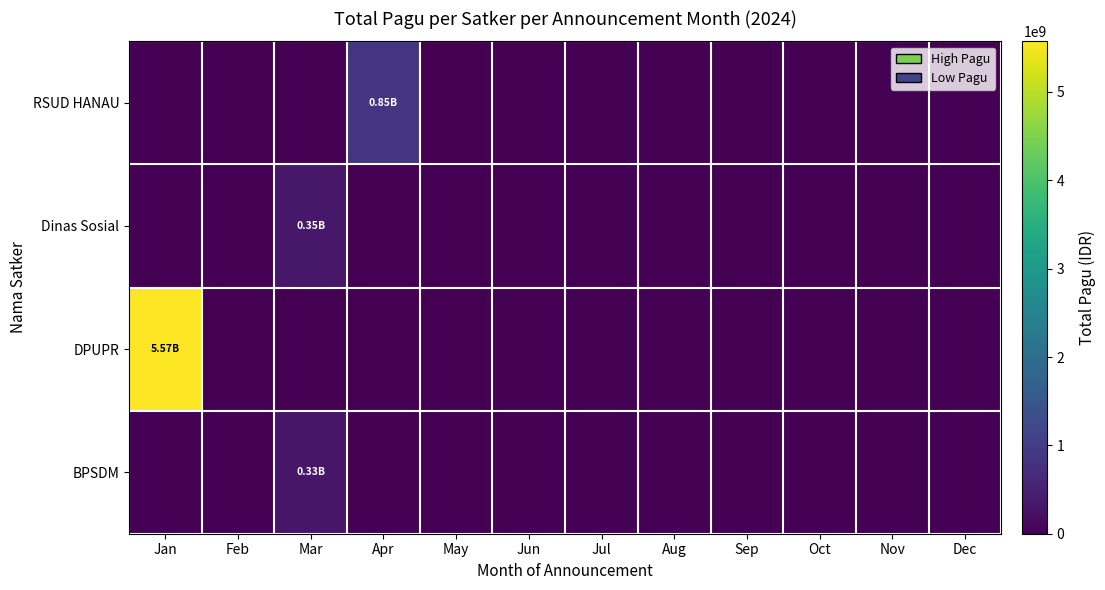

Reading right to left, list all the values displayed in this chart.

RSUD HANAU: Dec=0	Nov=0	Oct=0	Sep=0	Aug=0	Jul=0	Jun=0	May=0	Apr=846300000	Mar=0	Feb=0	Jan=0
Dinas Sosial: Dec=0	Nov=0	Oct=0	Sep=0	Aug=0	Jul=0	Jun=0	May=0	Apr=0	Mar=353878000	Feb=0	Jan=0
DPUPR: Dec=0	Nov=0	Oct=0	Sep=0	Aug=0	Jul=0	Jun=0	May=0	Apr=0	Mar=0	Feb=0	Jan=5572750000
BPSDM: Dec=0	Nov=0	Oct=0	Sep=0	Aug=0	Jul=0	Jun=0	May=0	Apr=0	Mar=334644031	Feb=0	Jan=0